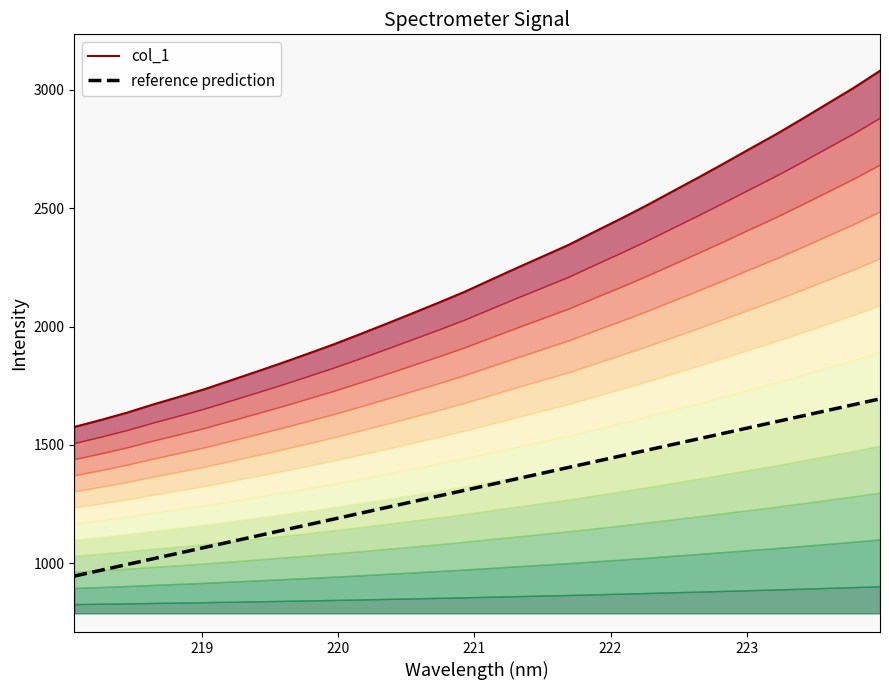

What is the greatest value displayed?

3081.1